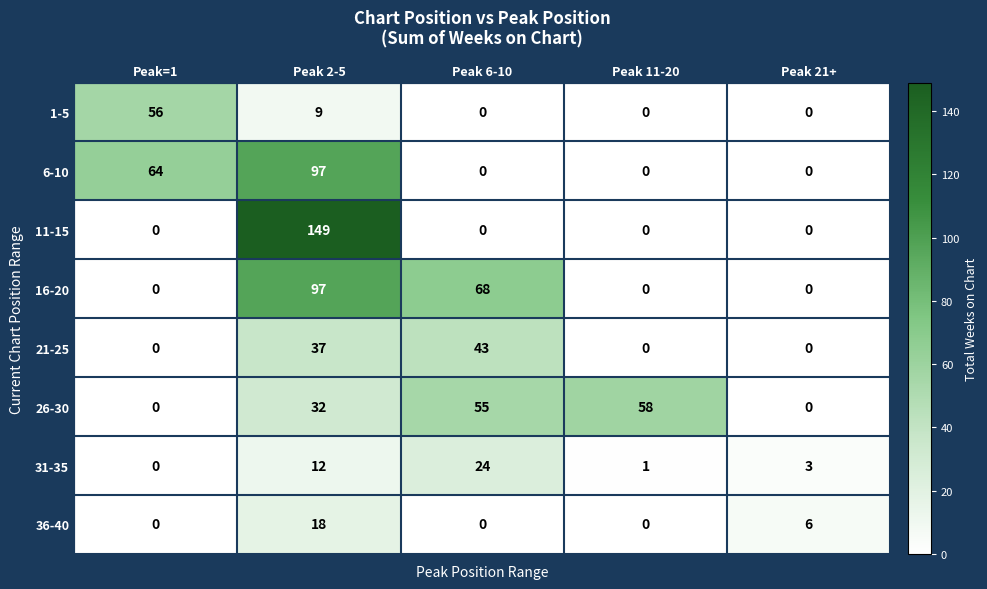

At which label is 26-30 closest to 29?

Peak 2-5